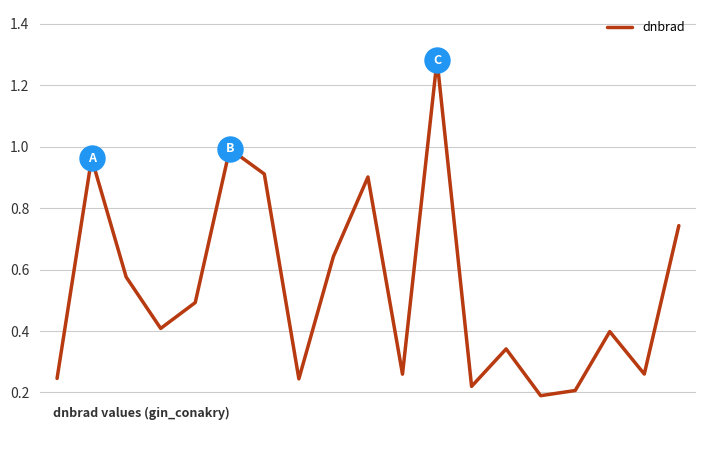

What is the difference between the maximum and minimum values?

1.1